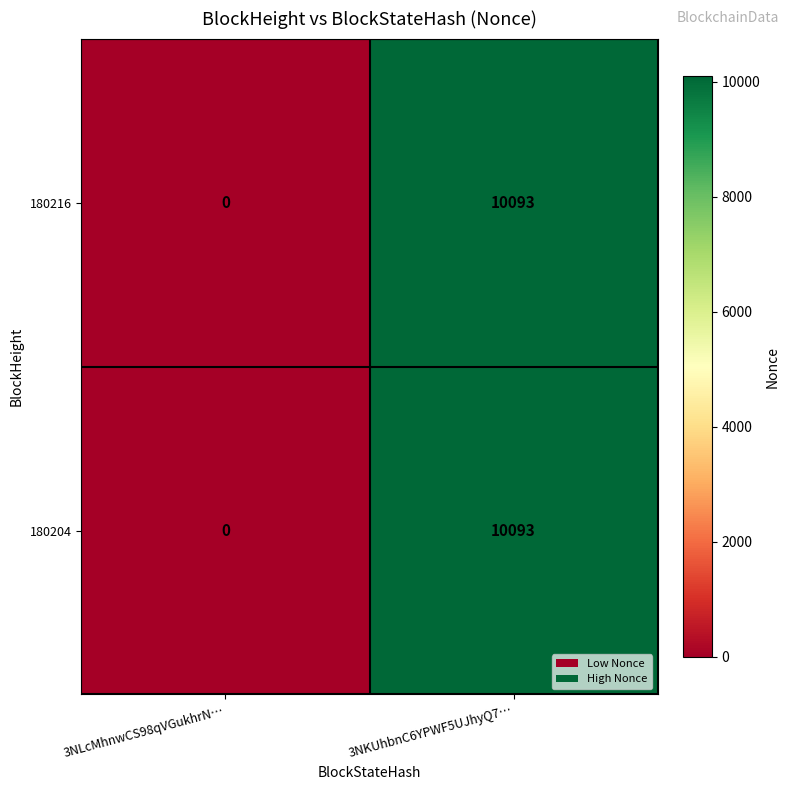

List the labels in order of 180216 value, largest first.

3NKUhbnC6YPWF5UJhyQ7…, 3NLcMhnwCS98qVGukhrN…